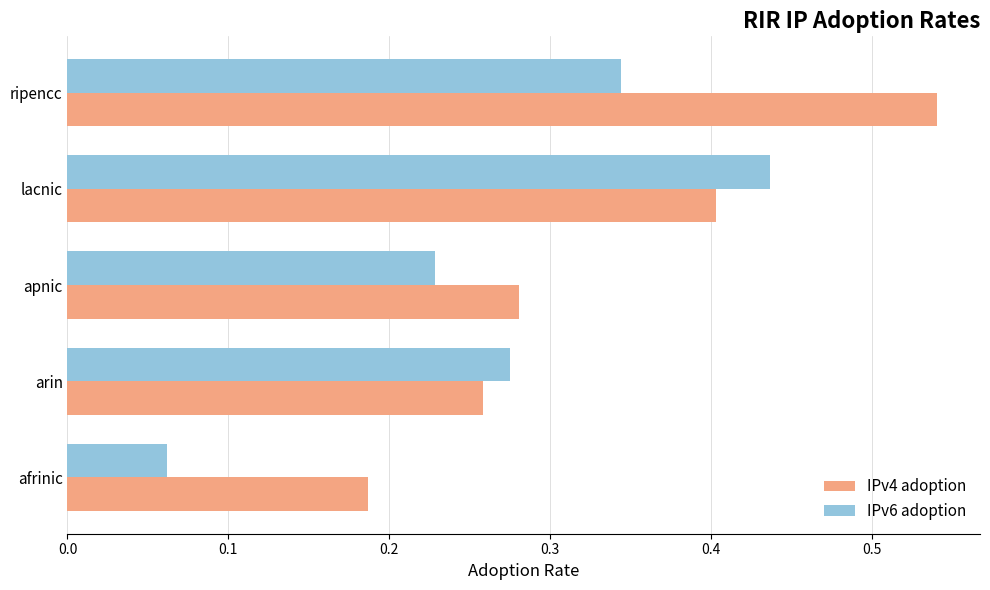

What is the sum of the IPv4 adoption values at lacnic and afrinic?

0.6